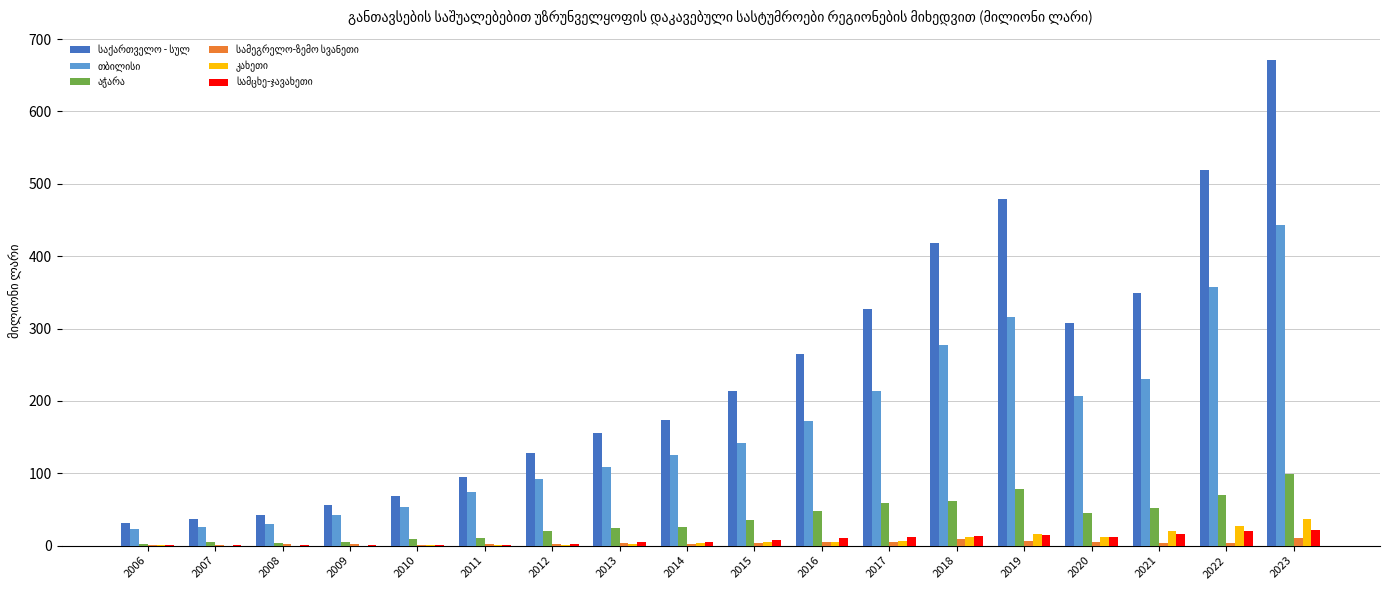

What is the total value across all series at 2008?

79.5